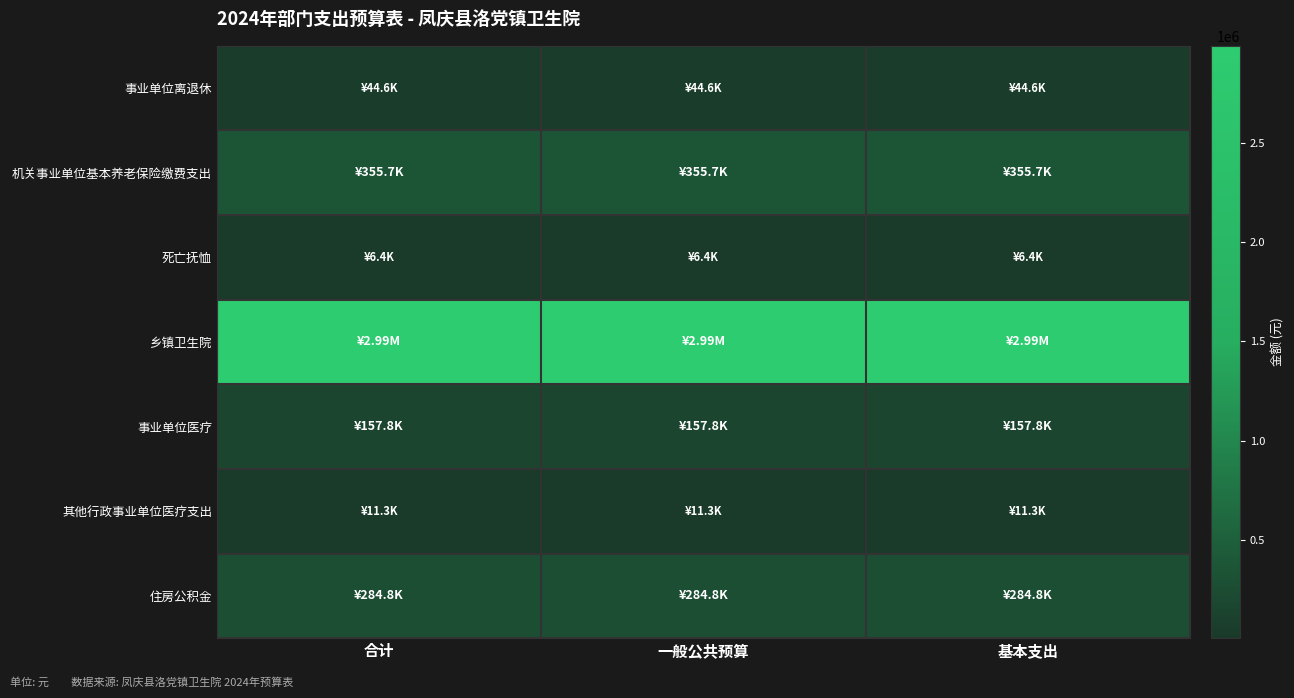

Reading right to left, extract all data points from this chart.

事业单位离退休: 基本支出=44636.4	一般公共预算=44636.4	合计=44636.4
机关事业单位基本养老保险缴费支出: 基本支出=355705.0	一般公共预算=355705.0	合计=355705.0
死亡抚恤: 基本支出=6420.0	一般公共预算=6420.0	合计=6420.0
乡镇卫生院: 基本支出=2987098.1	一般公共预算=2987098.1	合计=2987098.1
事业单位医疗: 基本支出=157844.1	一般公共预算=157844.1	合计=157844.1
其他行政事业单位医疗支出: 基本支出=11250.3	一般公共预算=11250.3	合计=11250.3
住房公积金: 基本支出=284779.0	一般公共预算=284779.0	合计=284779.0